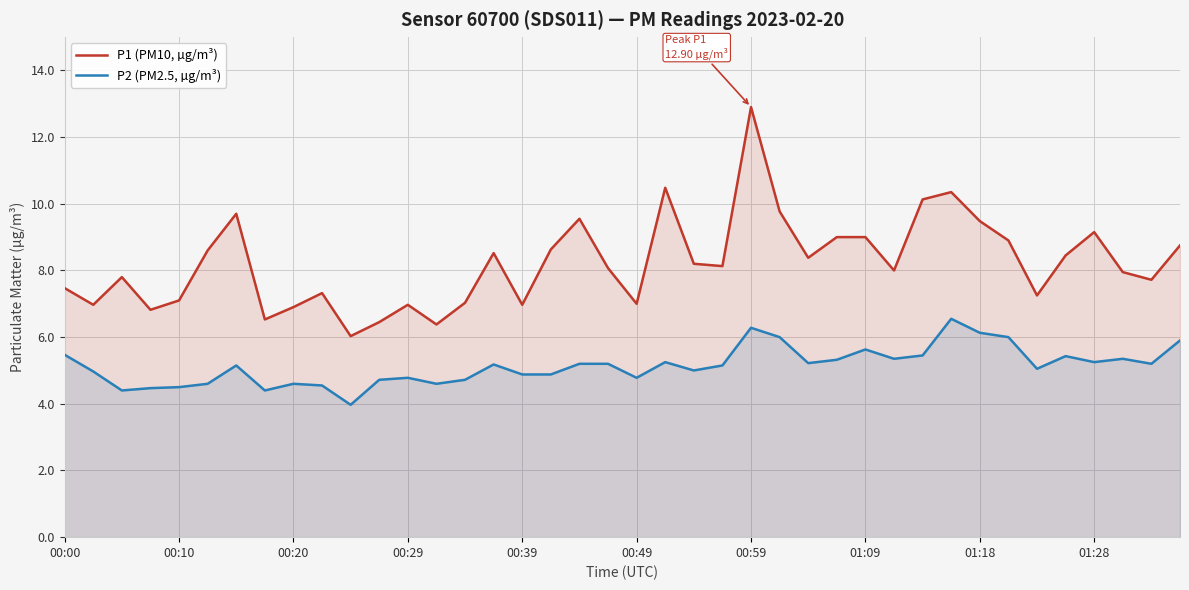

At which category is the sum across all series the highest?

00:59